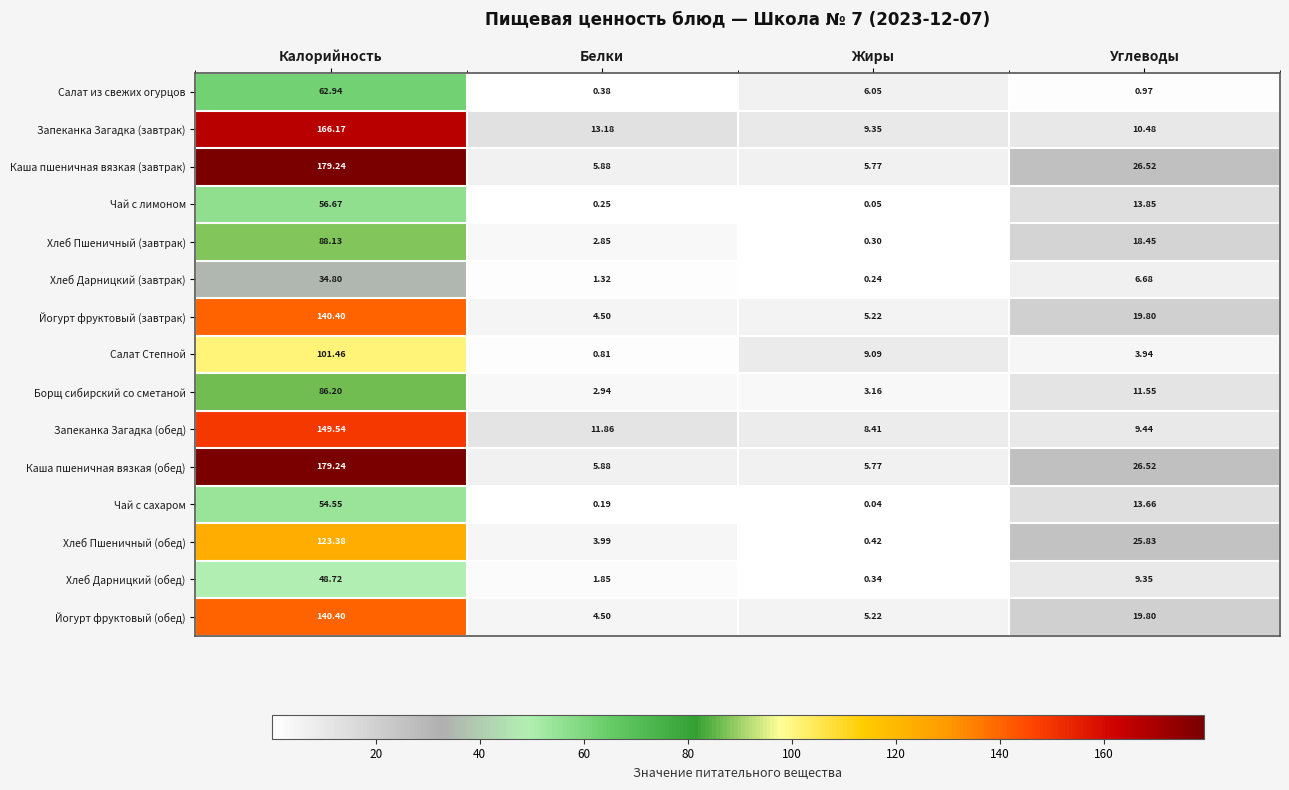

Where does the Каша пшеничная вязкая (завтрак) series first go above 26?

Калорийность